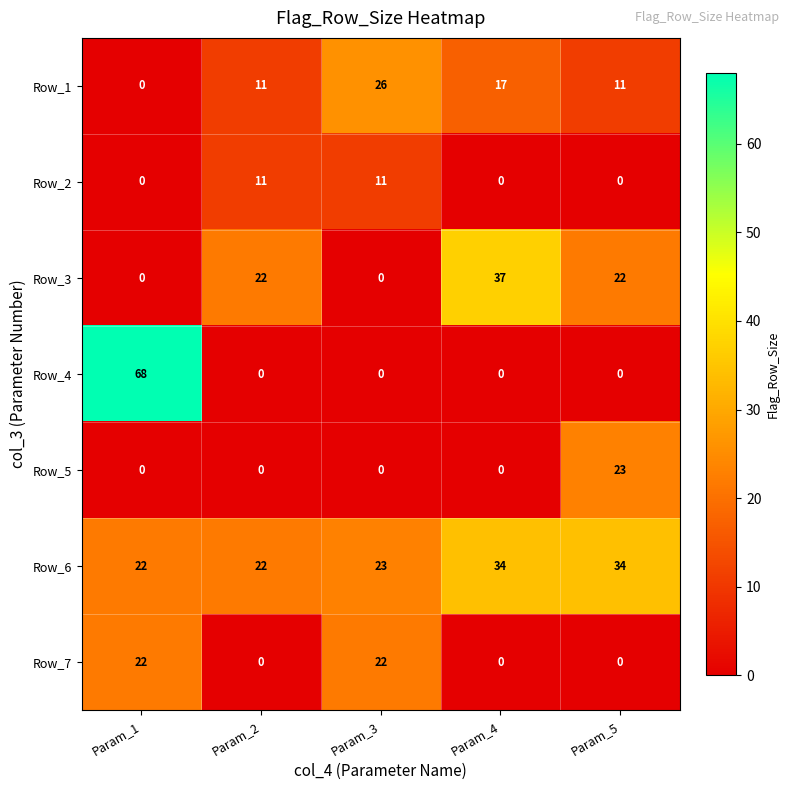

What is the difference between the maximum and minimum values in the Row_3 series?

37